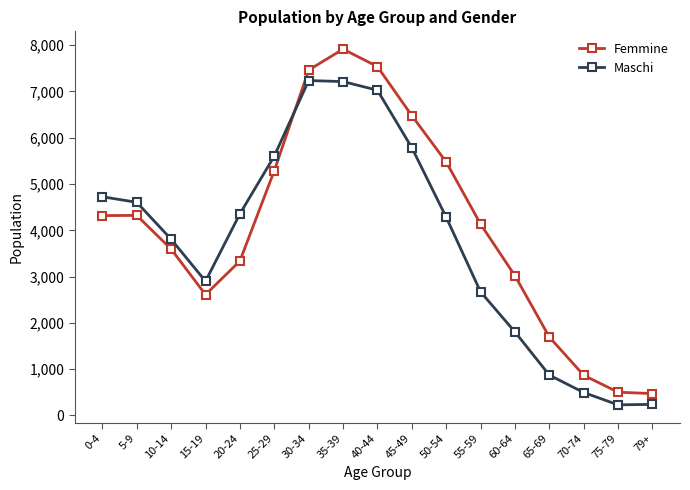

How many series are shown in this chart?

2